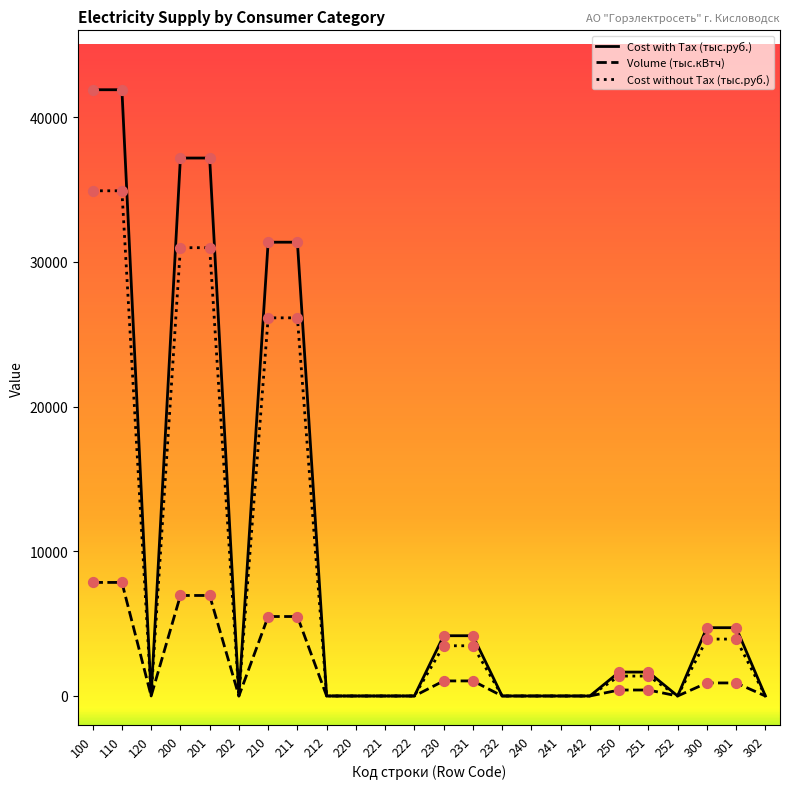

At how many categories does at least one series exceed 24778?

6